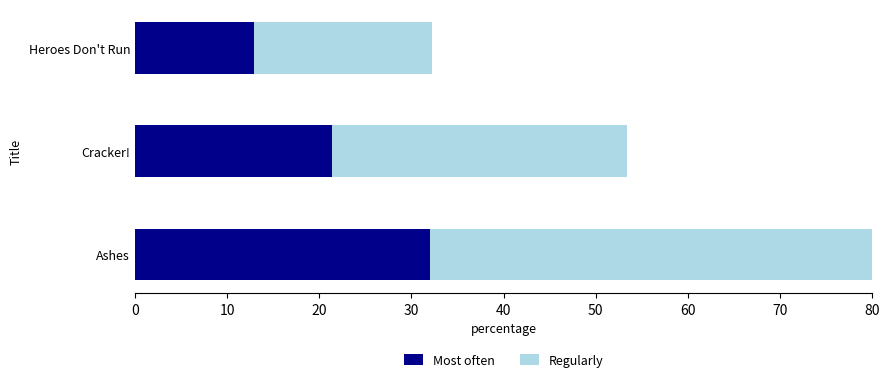

Is it true that Most often equals 21.4 at Cracker!?

True